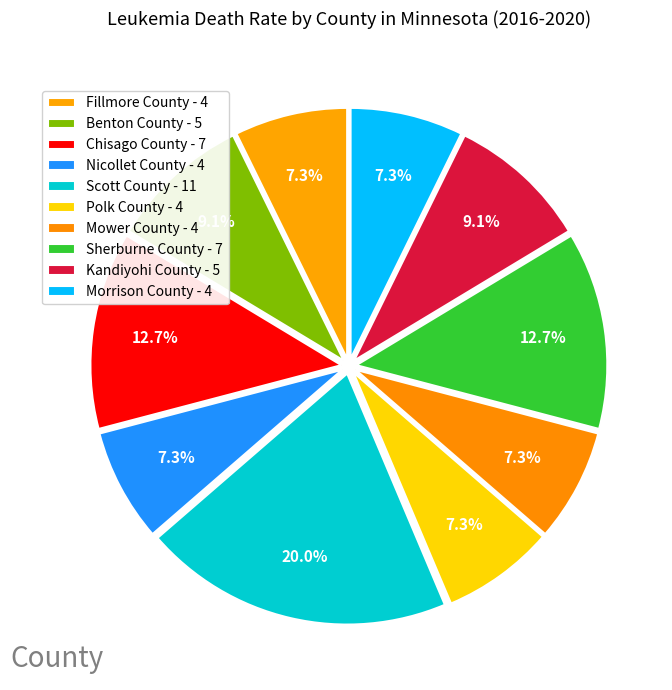

Is Morrison County the majority of the pie?

No